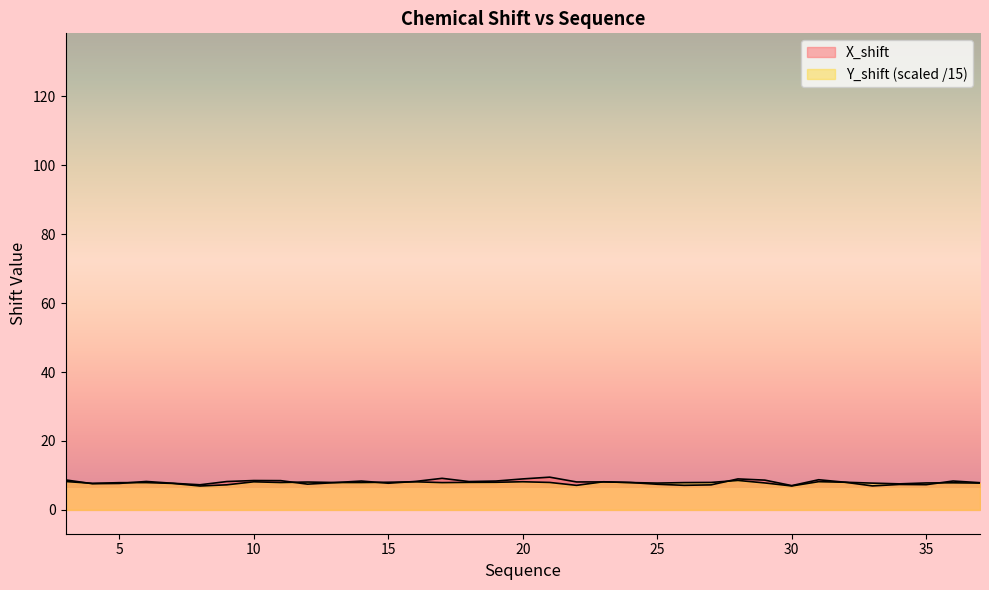

List the series in order of their peak value, highest first.

X_shift, Y_shift